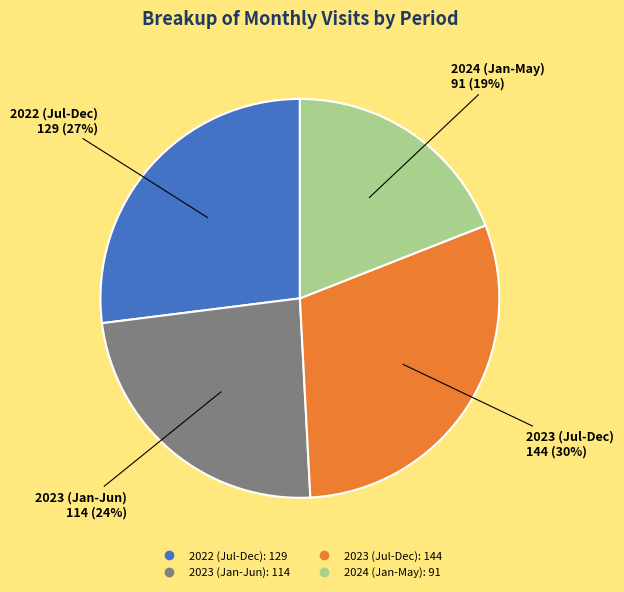

Is there any slice that represents more than half of the pie?

No